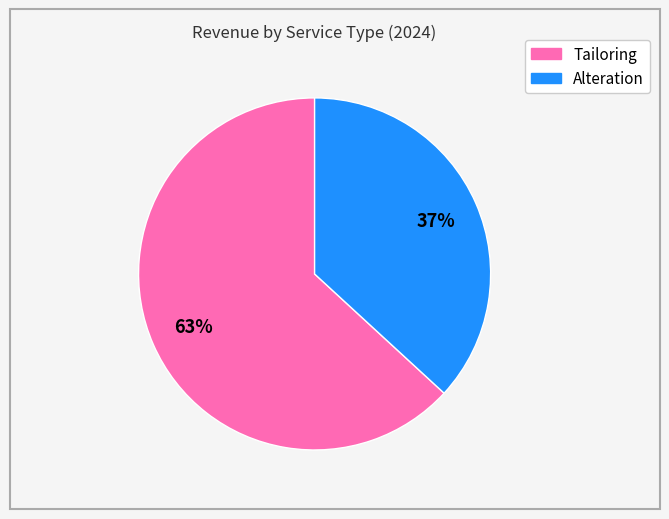

How many slices are in this pie chart?

2